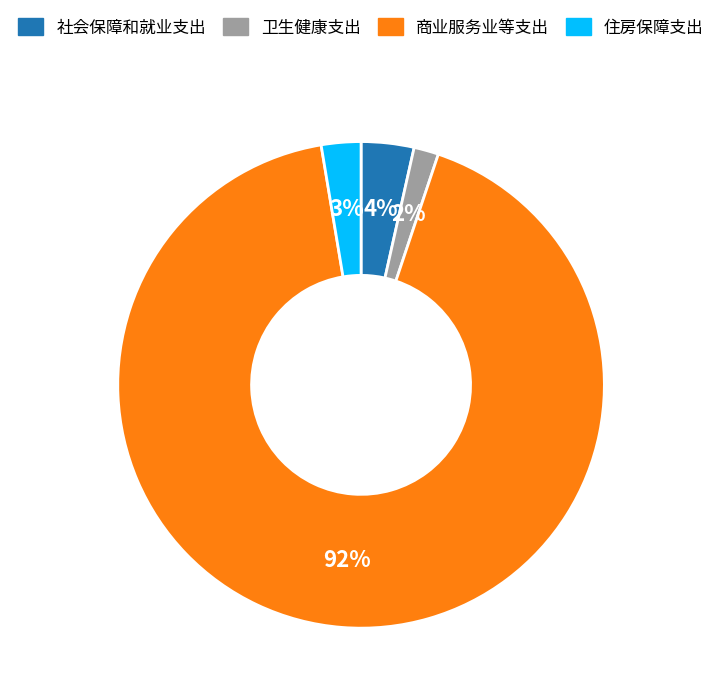

Do 商业服务业等支出 and 社会保障和就业支出 together represent more than half of the pie?

Yes